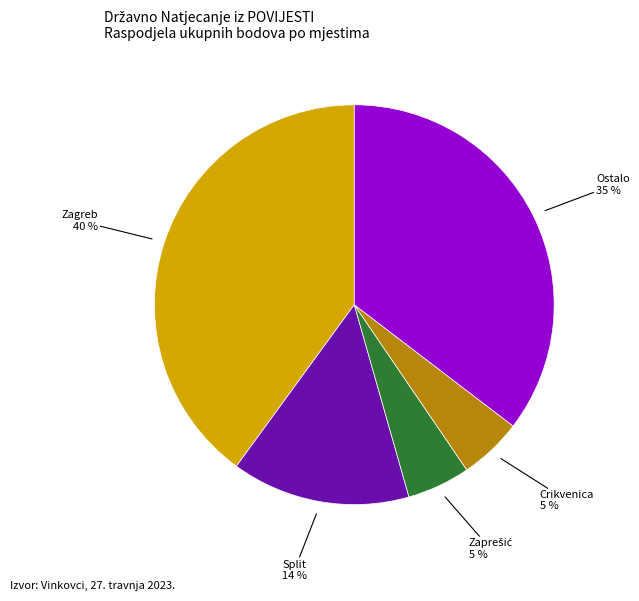

To the nearest percent, what is the difference between the largest and smallest slice percentages?

35%